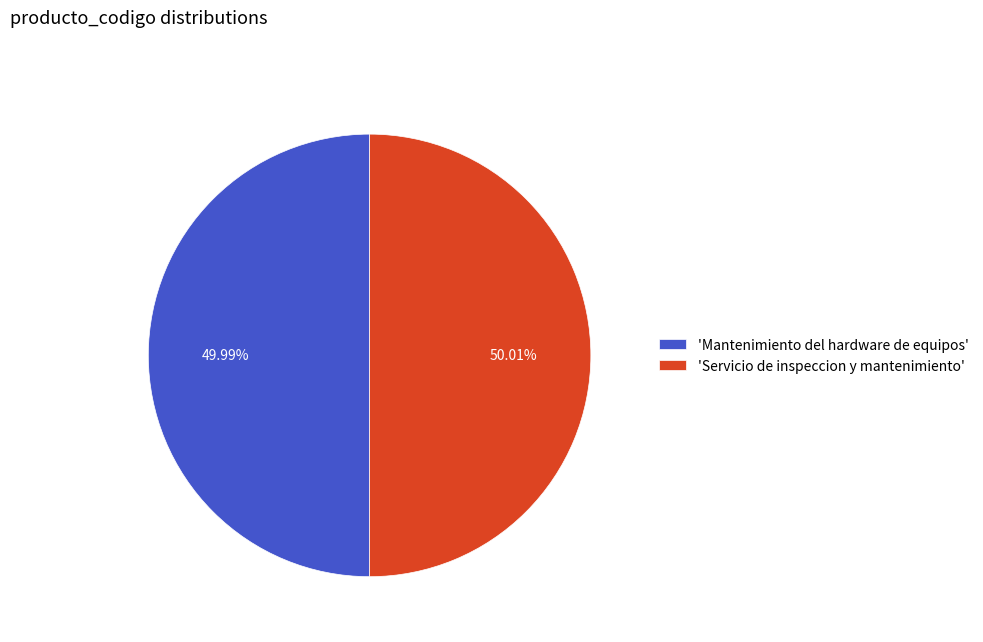

What is the ratio of the value at 'Mantenimiento del hardware de equipos' to the value at 'Servicio de inspeccion y mantenimiento'?

1.0